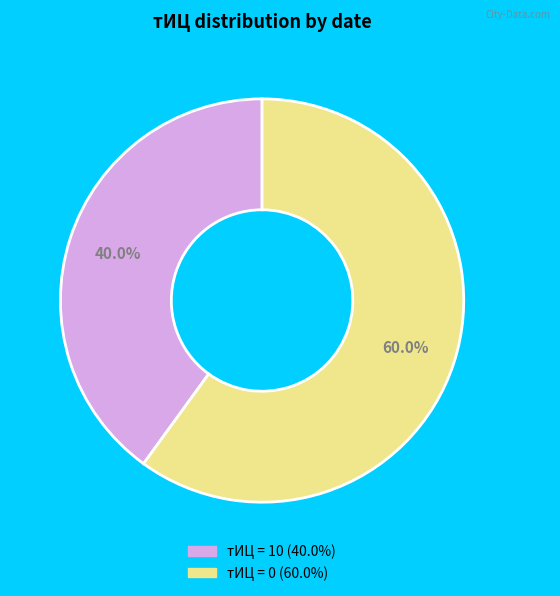

Is there a majority slice in this chart?

Yes